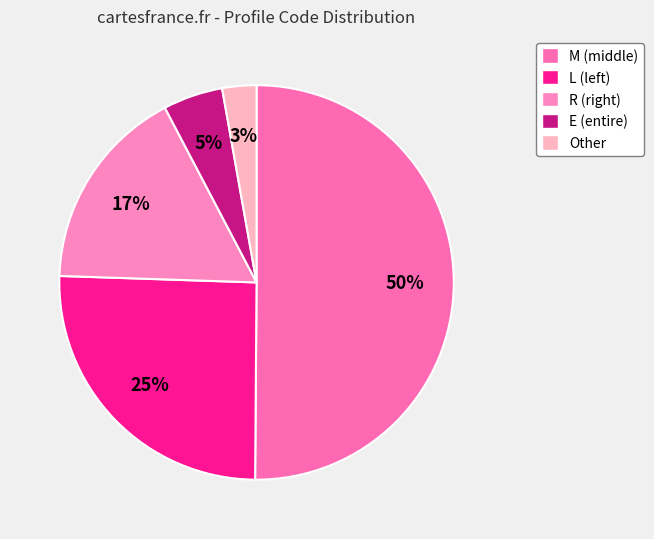

How much of the chart is everything except Other?

97.2%